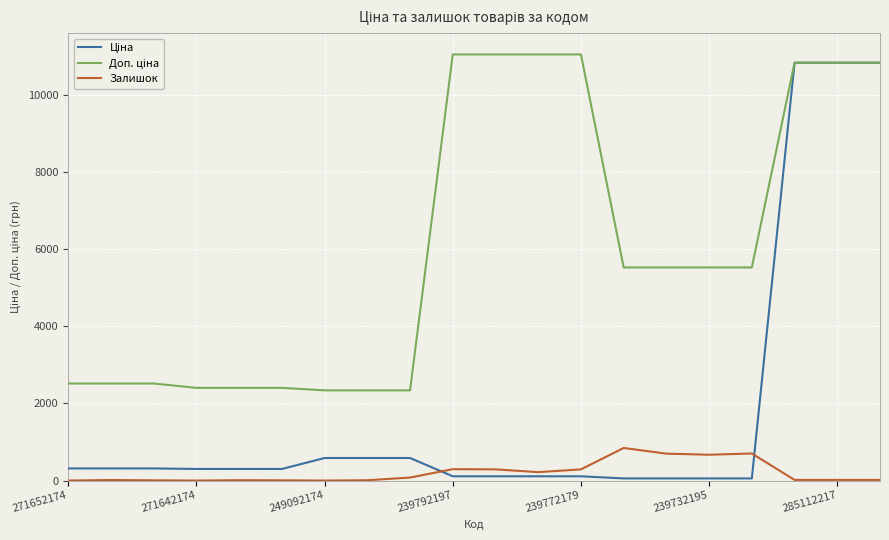

In Залишок, how many points are lower than both neighbors (excluding endpoints)?

4